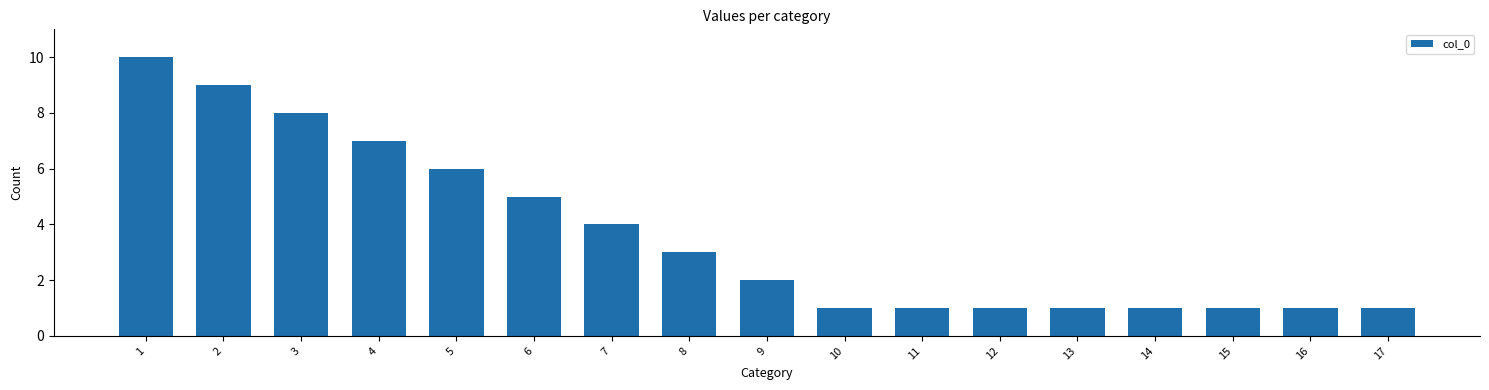

What is the sum of all values?

62